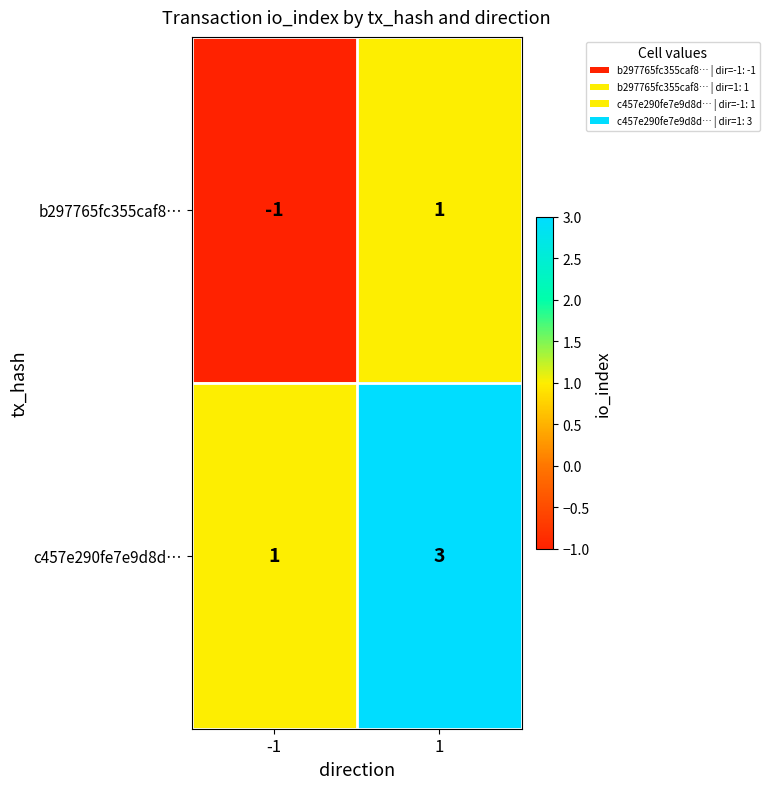

How many positive values does the b297765fc355caf8… series have?

1